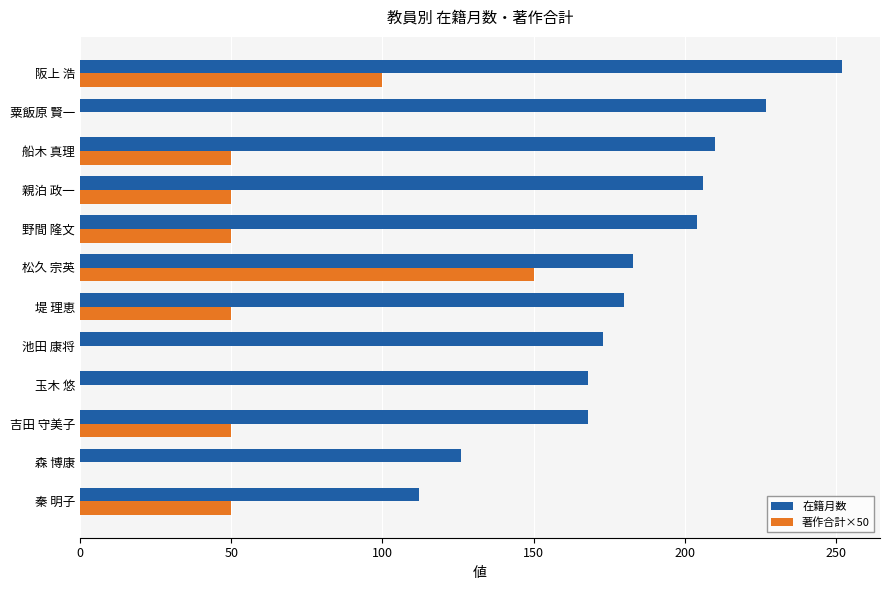

True or false: 在籍月数 has a value of 210 at 船木 真理.

True